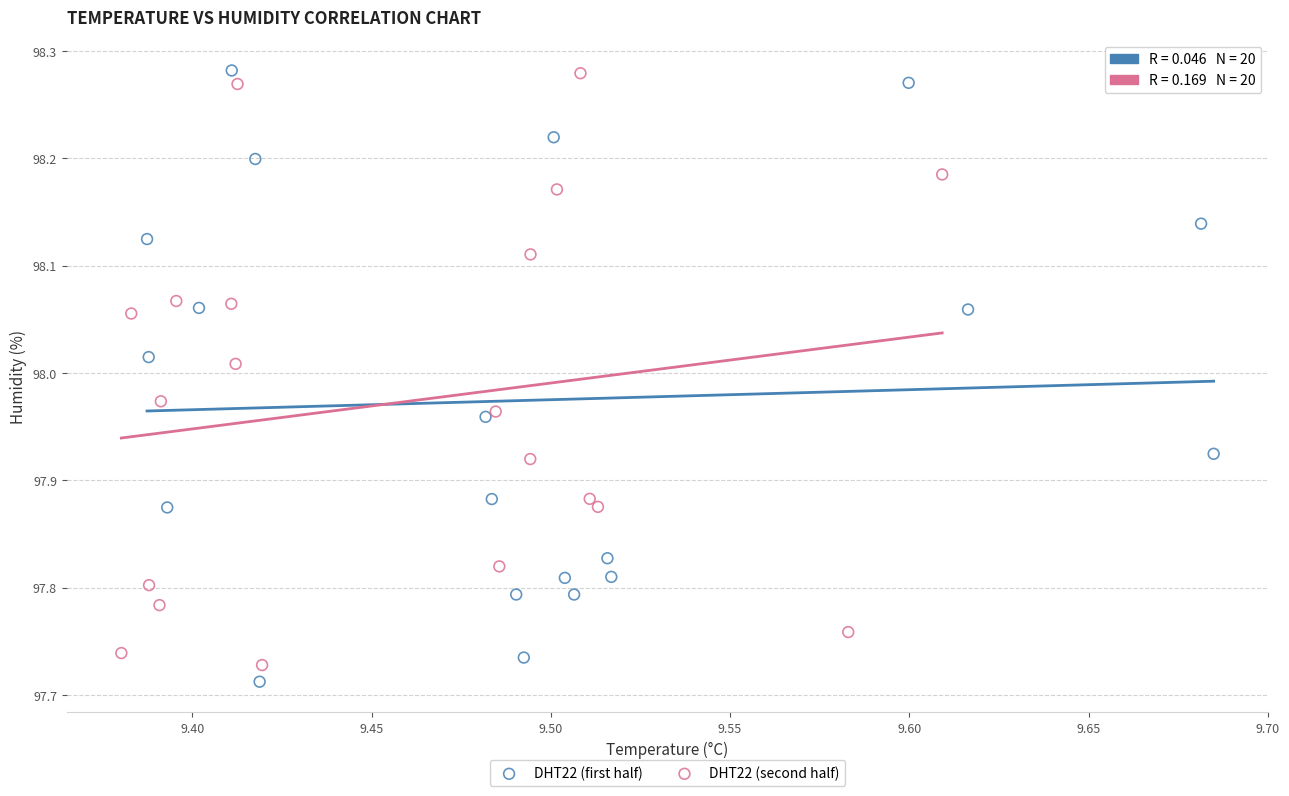

Which series contains the lowest Y value?

DHT22 (first half)